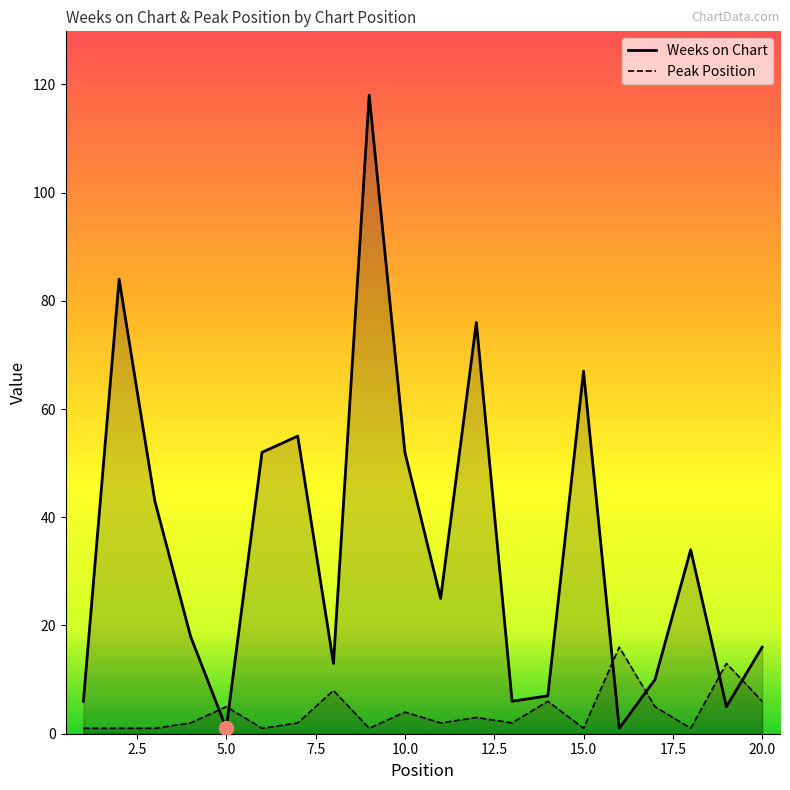

Rank the series by their average value, from lowest to highest.

Peak Position, Weeks on Chart